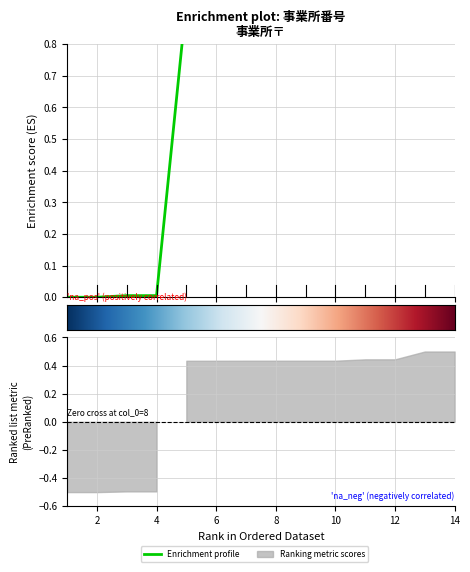

Which has a higher value, 7 or 10?

10